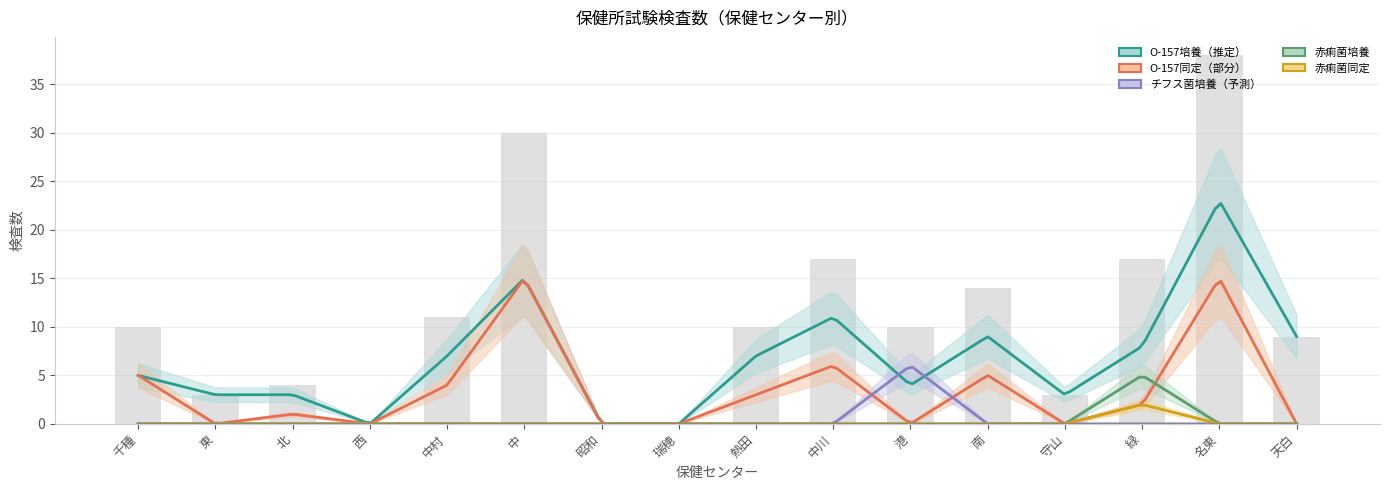

Count the number of categories in the chart.

16